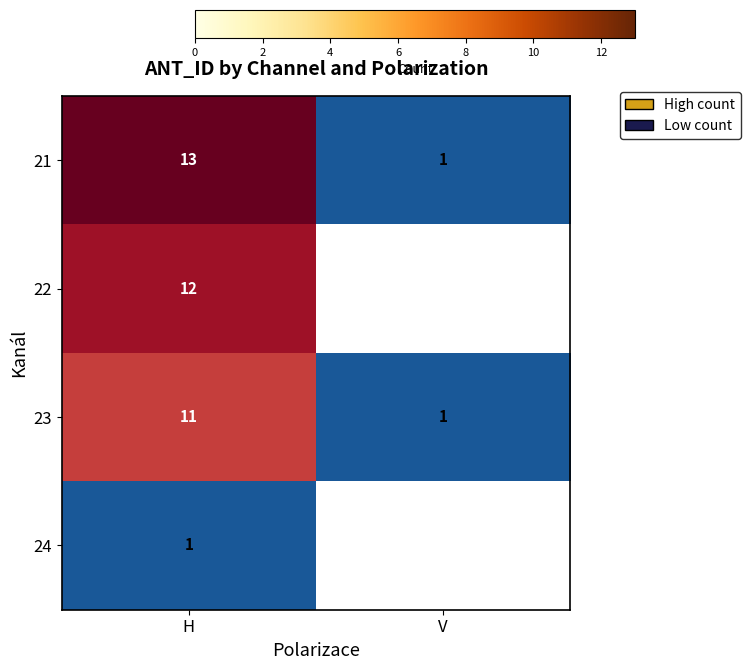

What is the total value across all series at H?

37